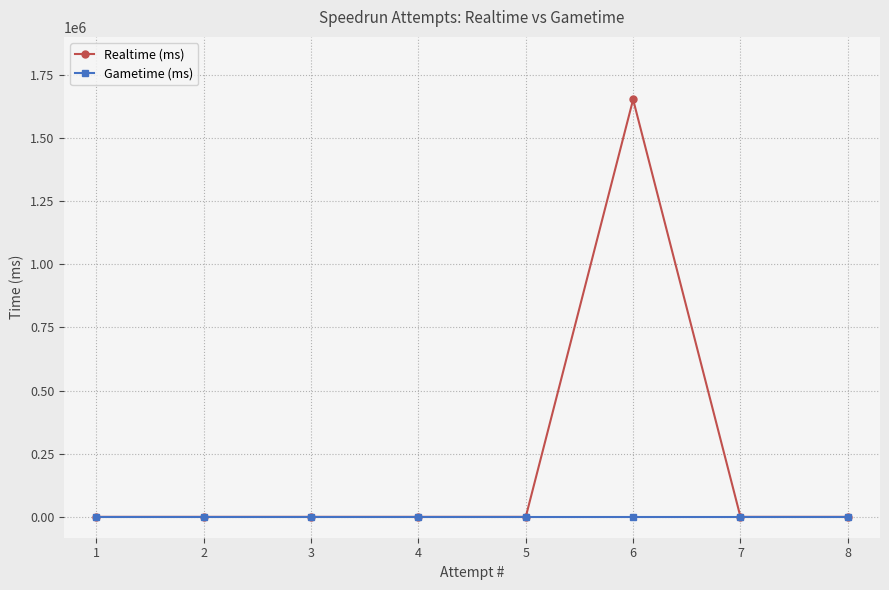

Reading left to right, transcribe all the data shown in this chart.

Realtime (ms): 1=0	2=0	3=0	4=0	5=0	6=1652049	7=0	8=0
Gametime (ms): 1=0	2=0	3=0	4=0	5=0	6=0	7=0	8=0